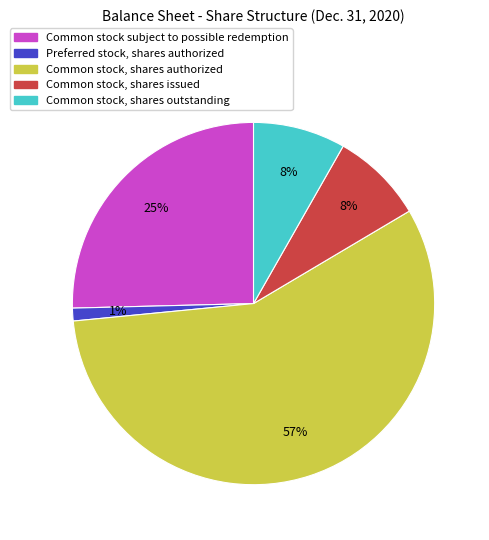

Do Common stock, shares issued and Common stock, shares authorized together represent more than half of the pie?

Yes